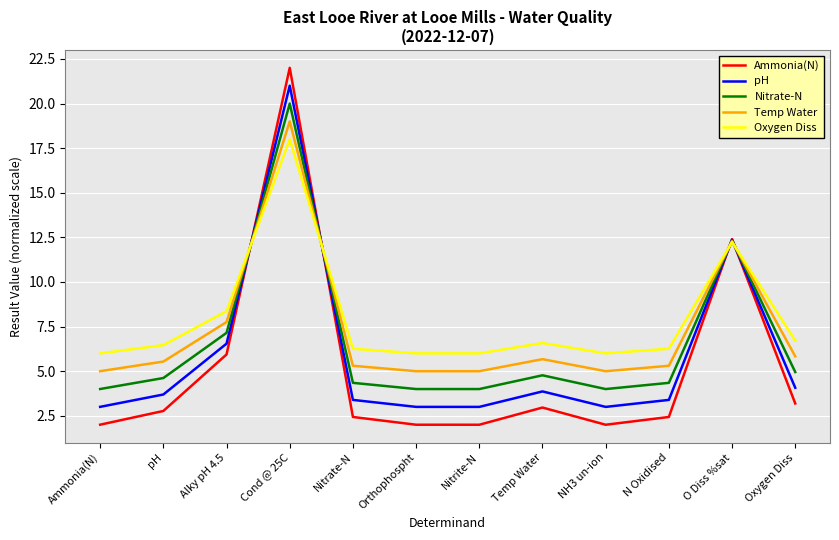

Which series has the largest total across all categories?

Oxygen Diss